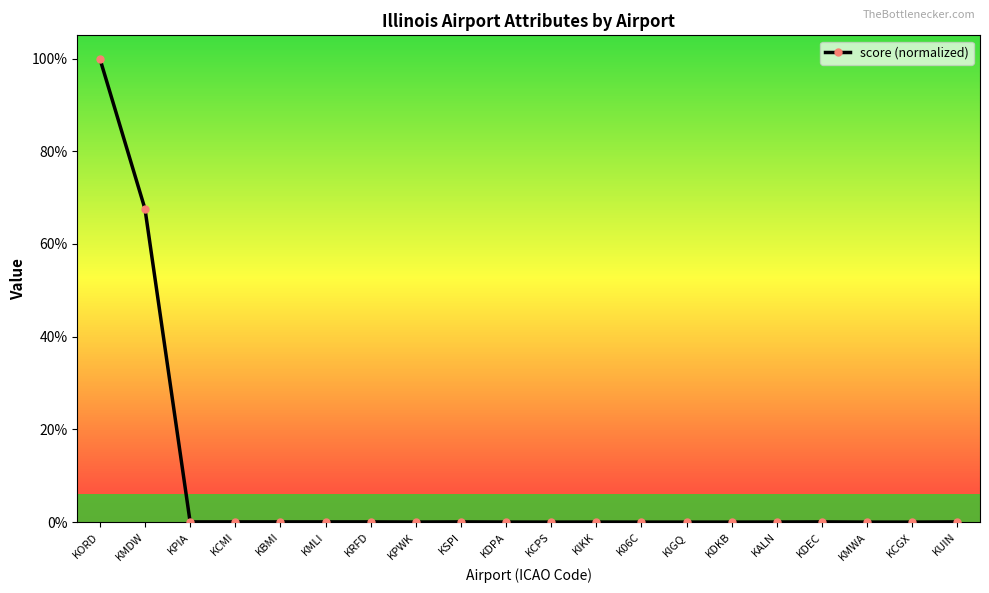

The chart shows a value of 0.0 at K06C. True or false?

False